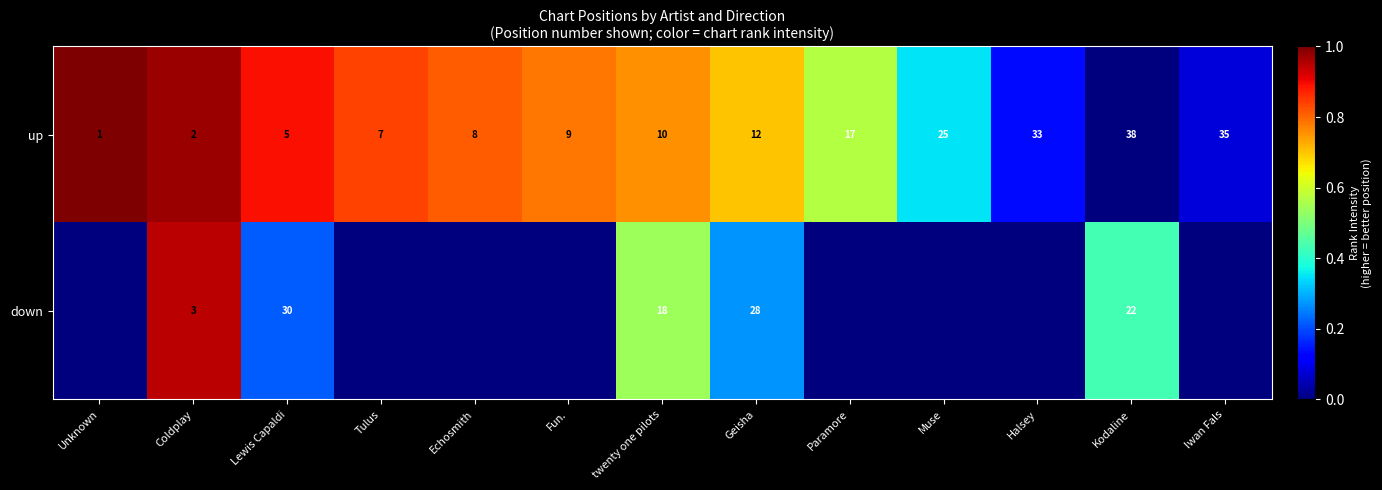

What value does the up series have at Kodaline, to the nearest 10?

40